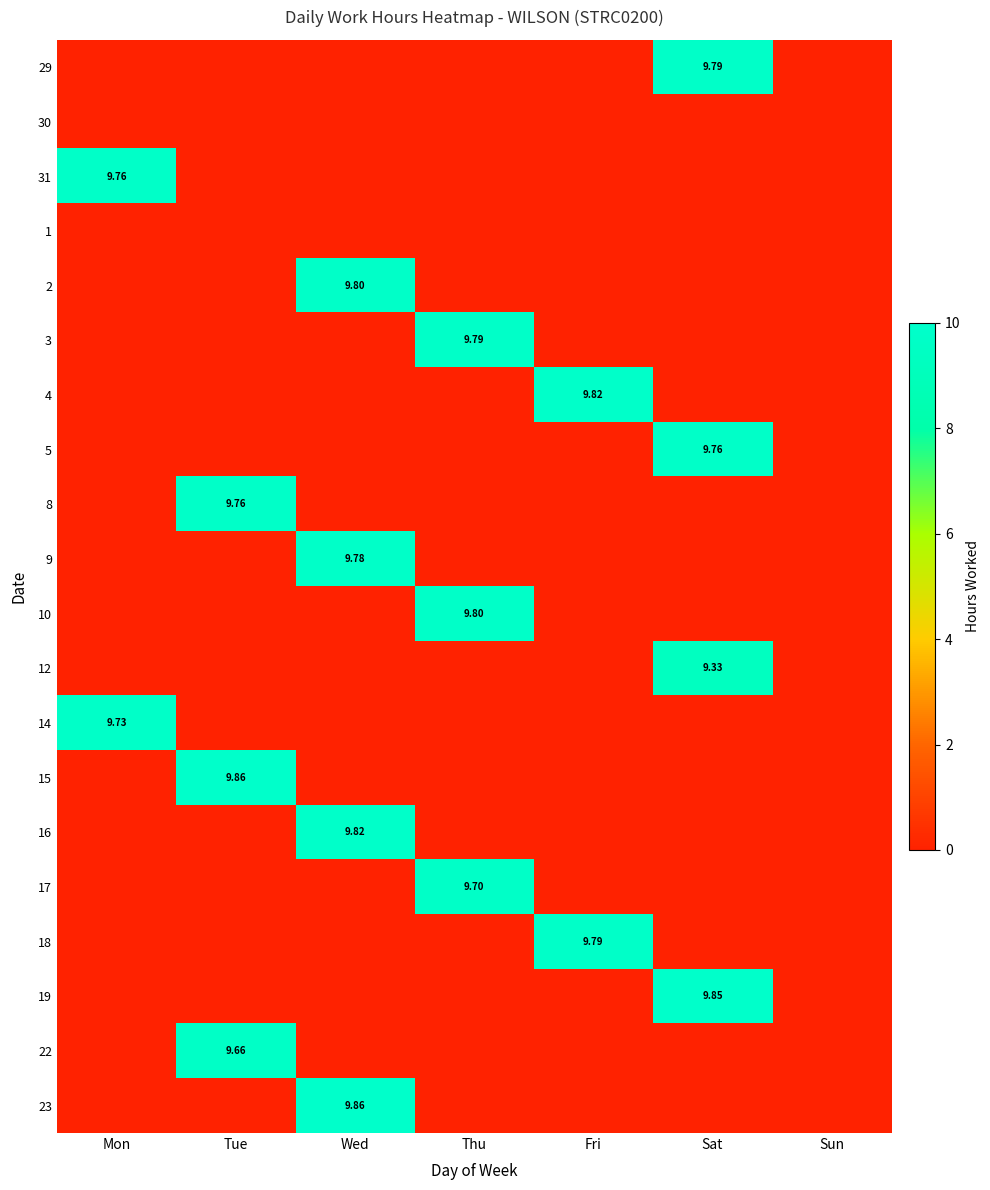

List the labels in order of 16 value, smallest first.

Mon, Tue, Thu, Fri, Sat, Sun, Wed